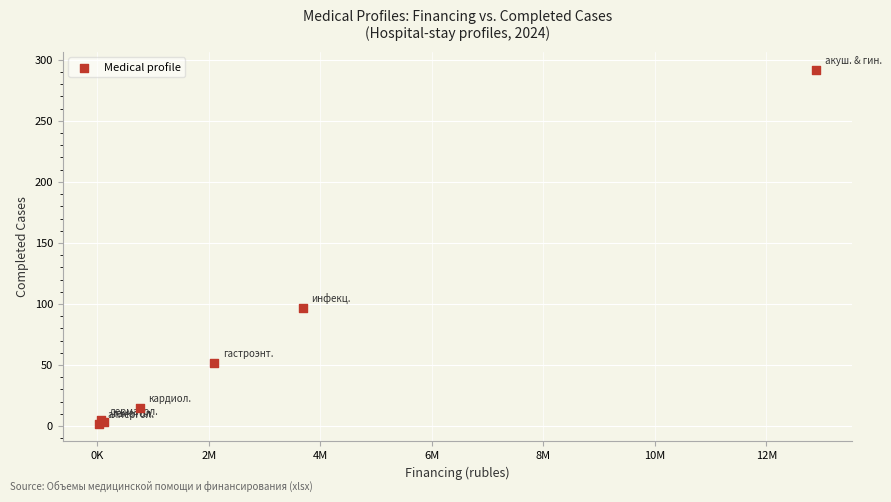

What Y value in the scatter plot is closest to 147?

97